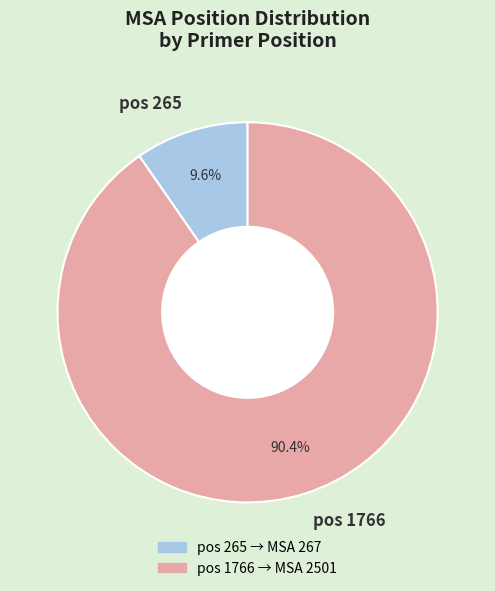

Which has a higher value, pos 265 or pos 1766?

pos 1766